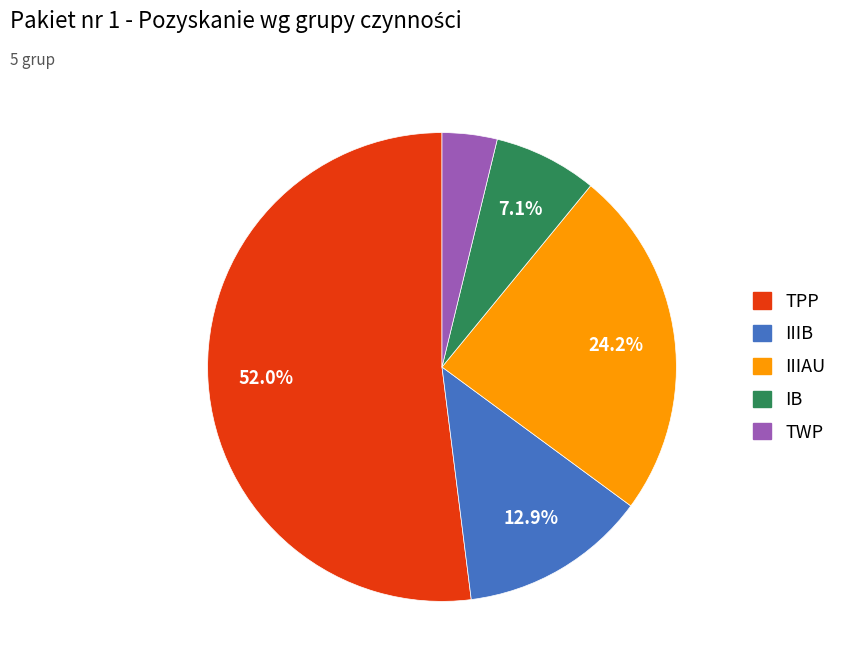

What is the smallest slice in the pie chart?

TWP